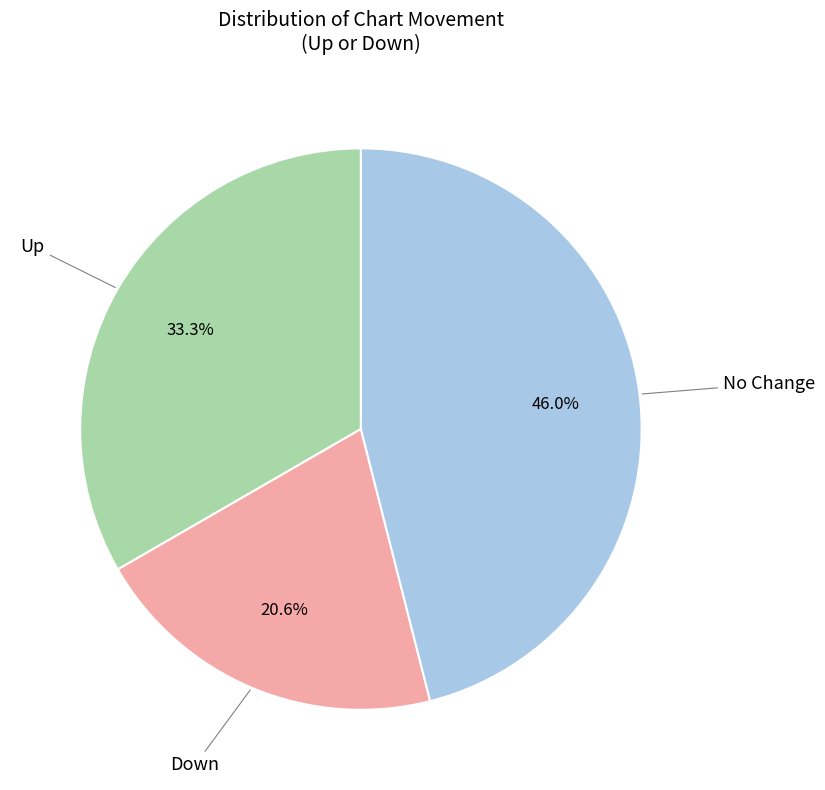

Is there a majority slice in this chart?

No